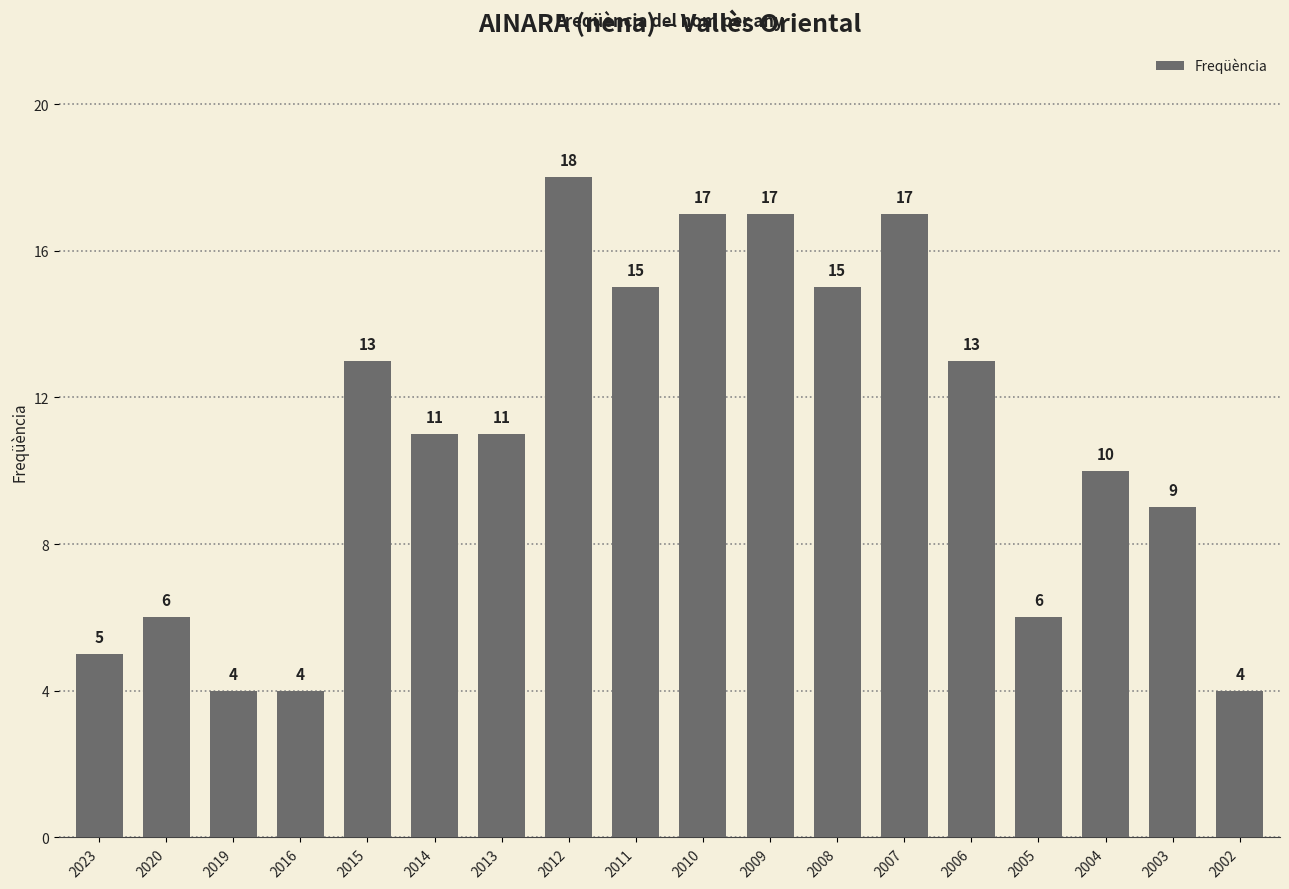

What is the smallest value displayed?

4